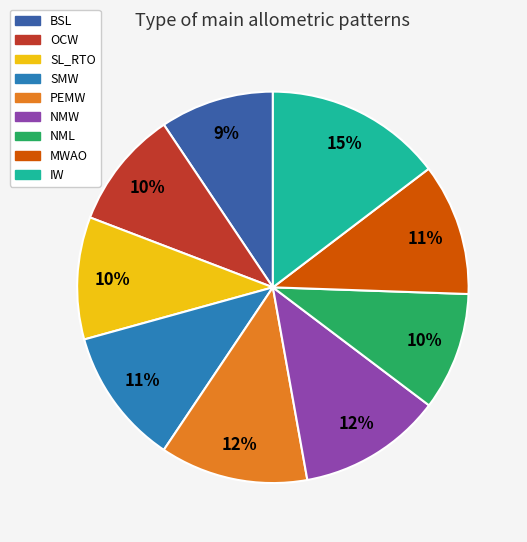

Count the number of slices in the pie.

9